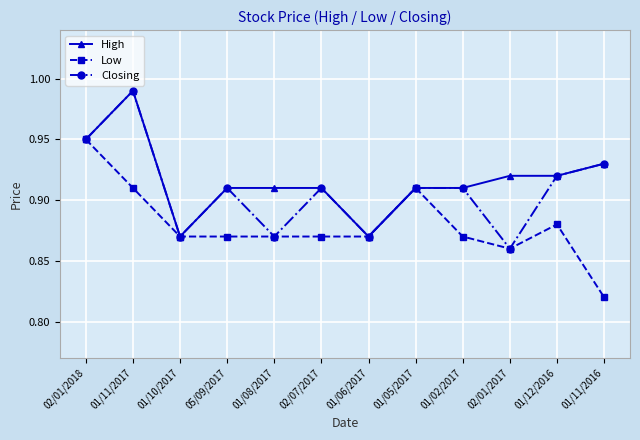

What is the label of the 11th point from the right?

01/11/2017